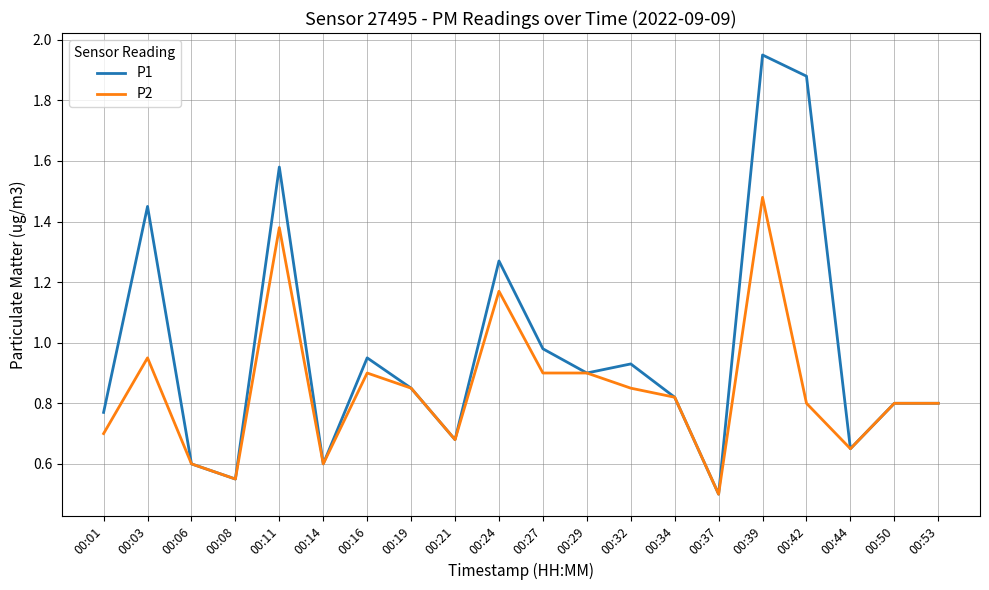

Which series has the widest spread of values?

P1